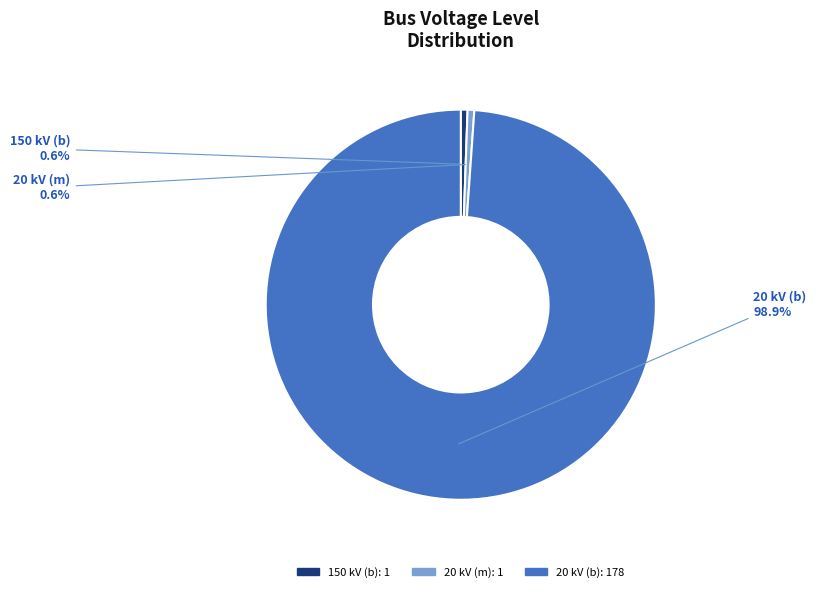

Is there any slice that represents more than half of the pie?

Yes